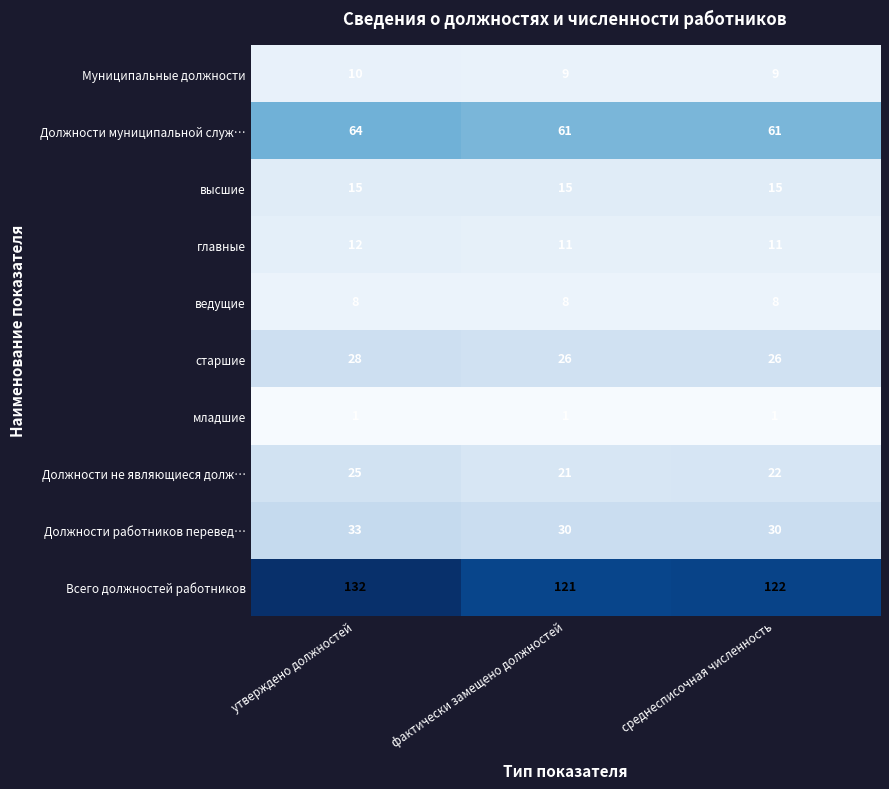

What is the average value of the Должности работников перевед… series?

31